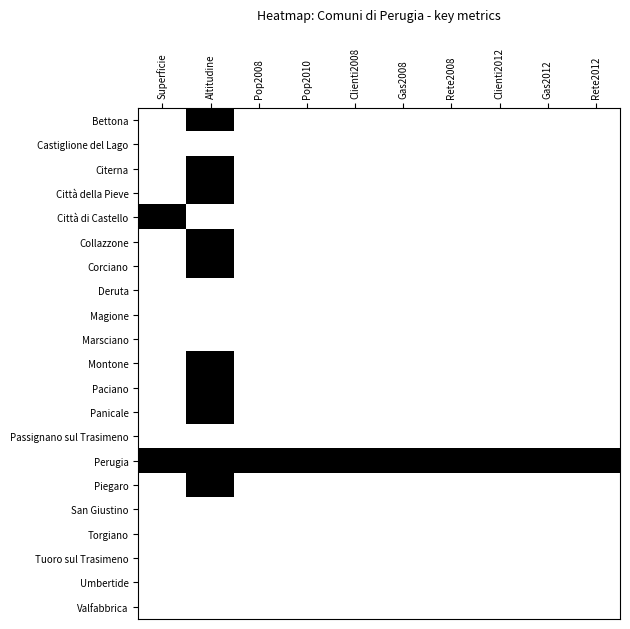

Reading left to right, extract all data points from this chart.

Bettona: Superficie=0	Altitudine=1	Pop2008=0	Pop2010=0	Clienti2008=0	Gas2008=0	Rete2008=0	Clienti2012=0	Gas2012=0	Rete2012=0
Castiglione del Lago: Superficie=0	Altitudine=0	Pop2008=0	Pop2010=0	Clienti2008=0	Gas2008=0	Rete2008=0	Clienti2012=0	Gas2012=0	Rete2012=0
Citerna: Superficie=0	Altitudine=1	Pop2008=0	Pop2010=0	Clienti2008=0	Gas2008=0	Rete2008=0	Clienti2012=0	Gas2012=0	Rete2012=0
Città della Pieve: Superficie=0	Altitudine=1	Pop2008=0	Pop2010=0	Clienti2008=0	Gas2008=0	Rete2008=0	Clienti2012=0	Gas2012=0	Rete2012=0
Città di Castello: Superficie=1	Altitudine=0	Pop2008=0	Pop2010=0	Clienti2008=0	Gas2008=0	Rete2008=0	Clienti2012=0	Gas2012=0	Rete2012=0
Collazzone: Superficie=0	Altitudine=1	Pop2008=0	Pop2010=0	Clienti2008=0	Gas2008=0	Rete2008=0	Clienti2012=0	Gas2012=0	Rete2012=0
Corciano: Superficie=0	Altitudine=1	Pop2008=0	Pop2010=0	Clienti2008=0	Gas2008=0	Rete2008=0	Clienti2012=0	Gas2012=0	Rete2012=0
Deruta: Superficie=0	Altitudine=0	Pop2008=0	Pop2010=0	Clienti2008=0	Gas2008=0	Rete2008=0	Clienti2012=0	Gas2012=0	Rete2012=0
Magione: Superficie=0	Altitudine=0	Pop2008=0	Pop2010=0	Clienti2008=0	Gas2008=0	Rete2008=0	Clienti2012=0	Gas2012=0	Rete2012=0
Marsciano: Superficie=0	Altitudine=0	Pop2008=0	Pop2010=0	Clienti2008=0	Gas2008=0	Rete2008=0	Clienti2012=0	Gas2012=0	Rete2012=0
Montone: Superficie=0	Altitudine=1	Pop2008=0	Pop2010=0	Clienti2008=0	Gas2008=0	Rete2008=0	Clienti2012=0	Gas2012=0	Rete2012=0
Paciano: Superficie=0	Altitudine=1	Pop2008=0	Pop2010=0	Clienti2008=0	Gas2008=0	Rete2008=0	Clienti2012=0	Gas2012=0	Rete2012=0
Panicale: Superficie=0	Altitudine=1	Pop2008=0	Pop2010=0	Clienti2008=0	Gas2008=0	Rete2008=0	Clienti2012=0	Gas2012=0	Rete2012=0
Passignano sul Trasimeno: Superficie=0	Altitudine=0	Pop2008=0	Pop2010=0	Clienti2008=0	Gas2008=0	Rete2008=0	Clienti2012=0	Gas2012=0	Rete2012=0
Perugia: Superficie=1	Altitudine=1	Pop2008=1	Pop2010=1	Clienti2008=1	Gas2008=1	Rete2008=1	Clienti2012=1	Gas2012=1	Rete2012=1
Piegaro: Superficie=0	Altitudine=1	Pop2008=0	Pop2010=0	Clienti2008=0	Gas2008=0	Rete2008=0	Clienti2012=0	Gas2012=0	Rete2012=0
San Giustino: Superficie=0	Altitudine=0	Pop2008=0	Pop2010=0	Clienti2008=0	Gas2008=0	Rete2008=0	Clienti2012=0	Gas2012=0	Rete2012=0
Torgiano: Superficie=0	Altitudine=0	Pop2008=0	Pop2010=0	Clienti2008=0	Gas2008=0	Rete2008=0	Clienti2012=0	Gas2012=0	Rete2012=0
Tuoro sul Trasimeno: Superficie=0	Altitudine=0	Pop2008=0	Pop2010=0	Clienti2008=0	Gas2008=0	Rete2008=0	Clienti2012=0	Gas2012=0	Rete2012=0
Umbertide: Superficie=0	Altitudine=0	Pop2008=0	Pop2010=0	Clienti2008=0	Gas2008=0	Rete2008=0	Clienti2012=0	Gas2012=0	Rete2012=0
Valfabbrica: Superficie=0	Altitudine=0	Pop2008=0	Pop2010=0	Clienti2008=0	Gas2008=0	Rete2008=0	Clienti2012=0	Gas2012=0	Rete2012=0